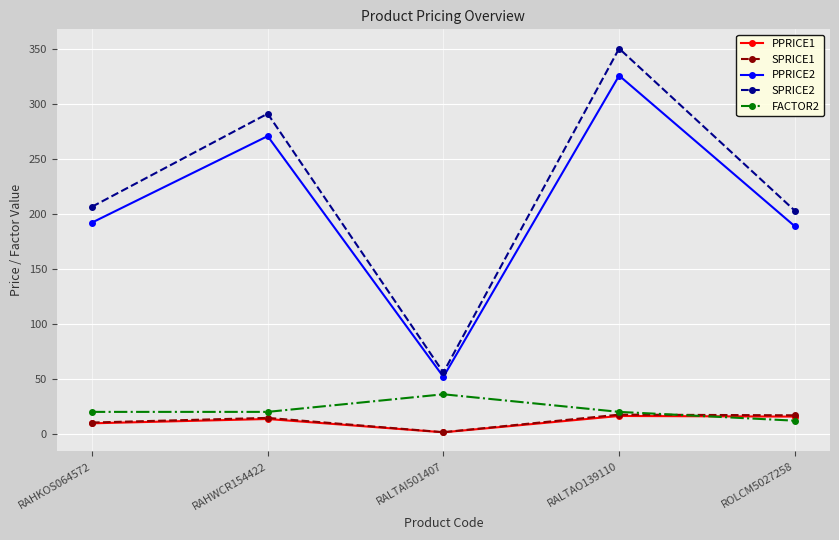

True or false: SPRICE2 has a value of 402.9 at RAHWCR154422.

False